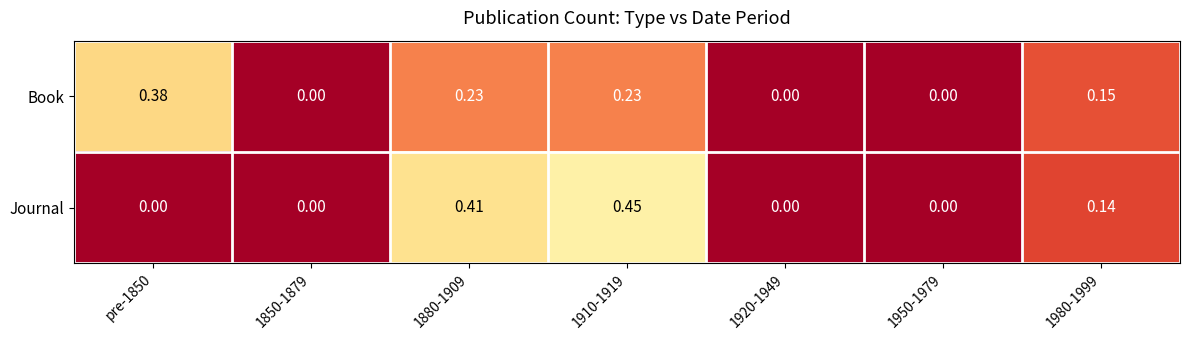

Which series changed the most between pre-1850 and 1910-1919?

Journal